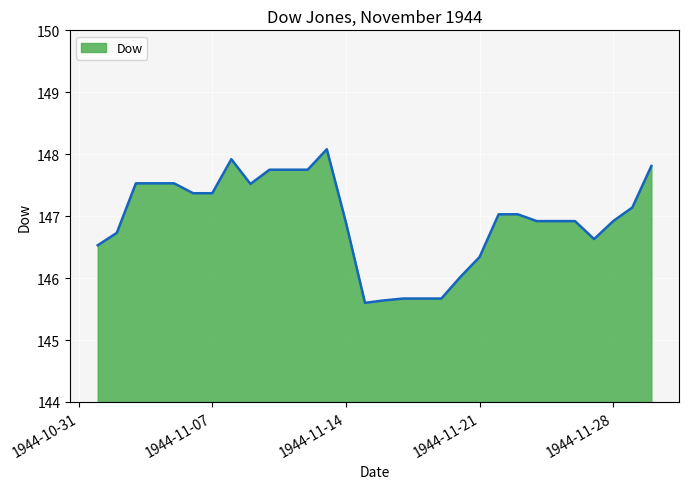

What is the difference between the maximum and minimum values?

2.5